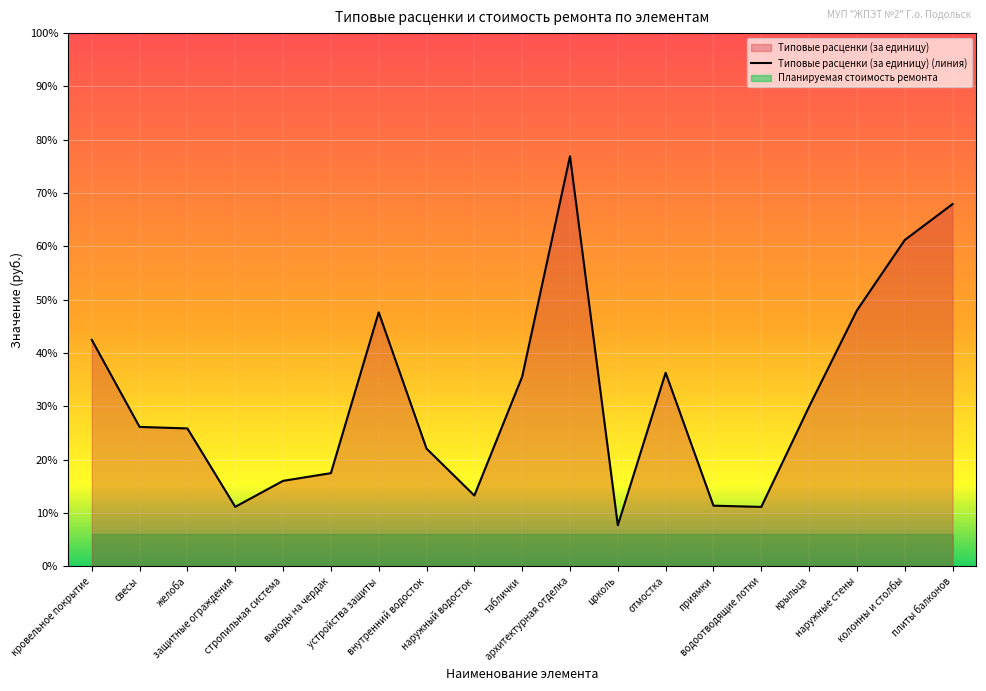

What is the change in value from свесы to архитектурная отделка?

+2465.4